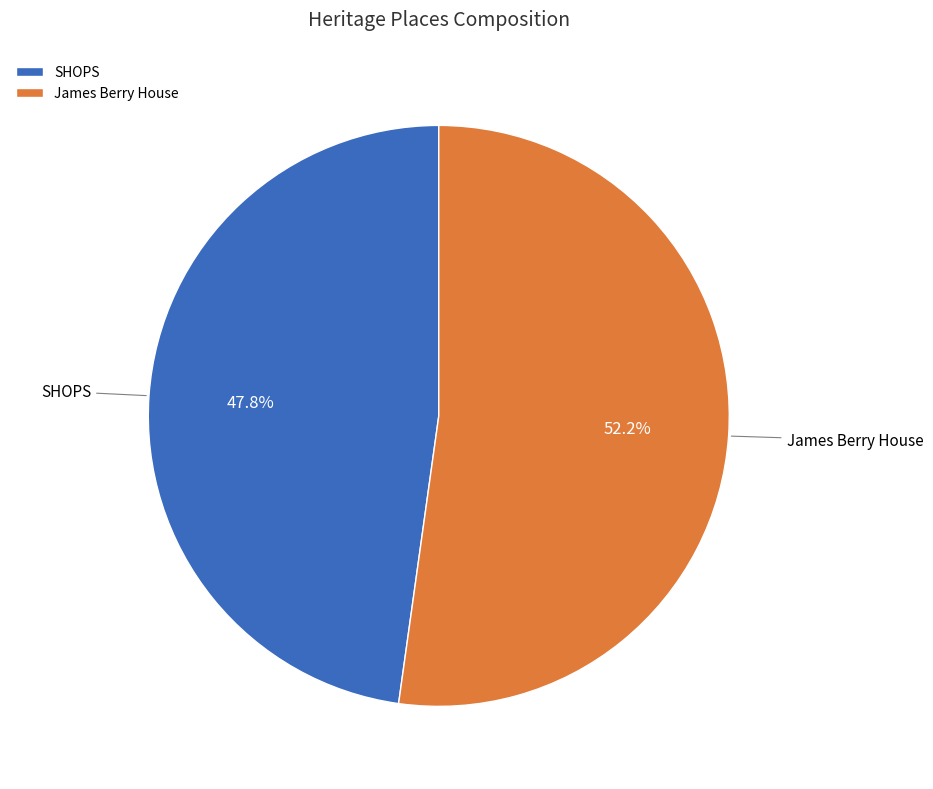

True or false: SHOPS accounts for 60% of the total.

False